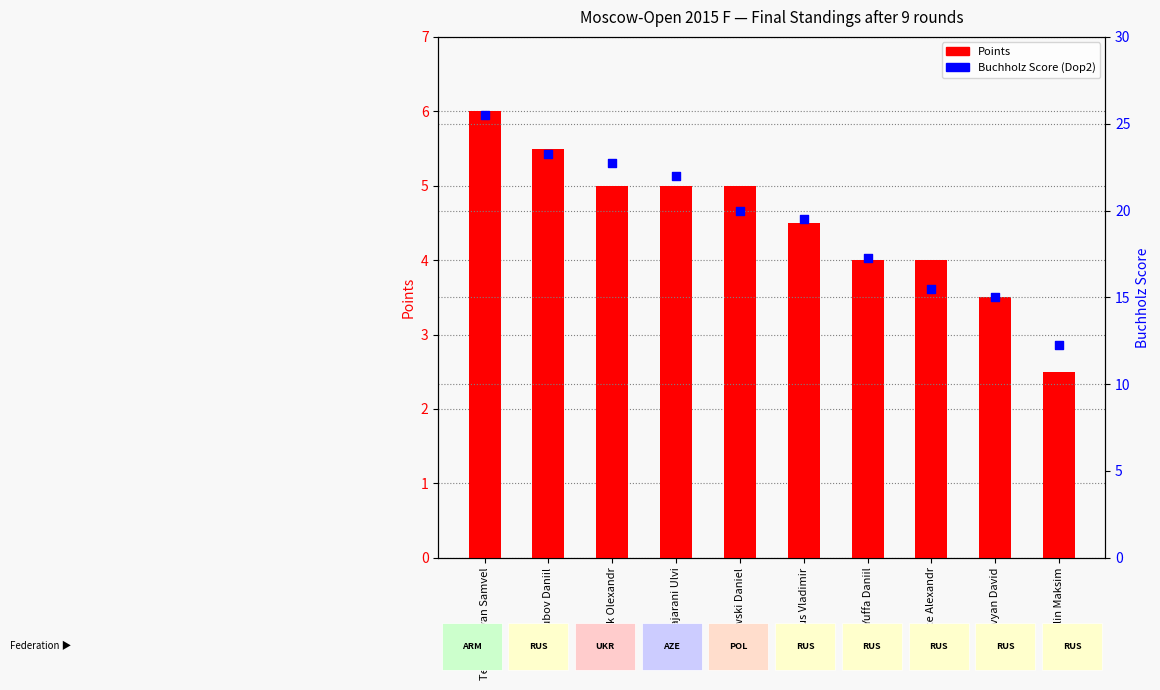

Is the value of Buchholz Score (Dop2) at Bajarani Ulvi greater than the value of Points at Yuffa Daniil?

Yes